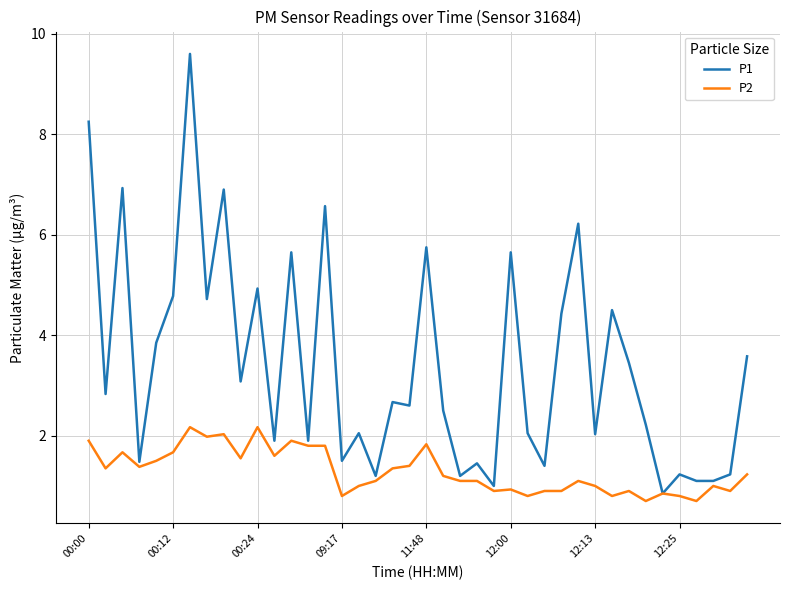

List the series in order of their peak value, lowest first.

P2, P1